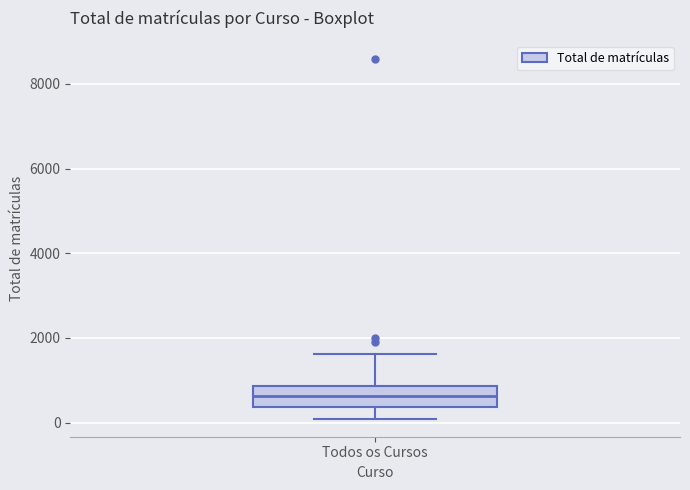

Transcribe this box plot: give where the median line is, the range the box spans, and where the two whiskers end, as read against the y-axis. The values are not printed on the chart, so give them approximately, as read against the axis.

median 600, box 400 to 800, whiskers 0 to 1600